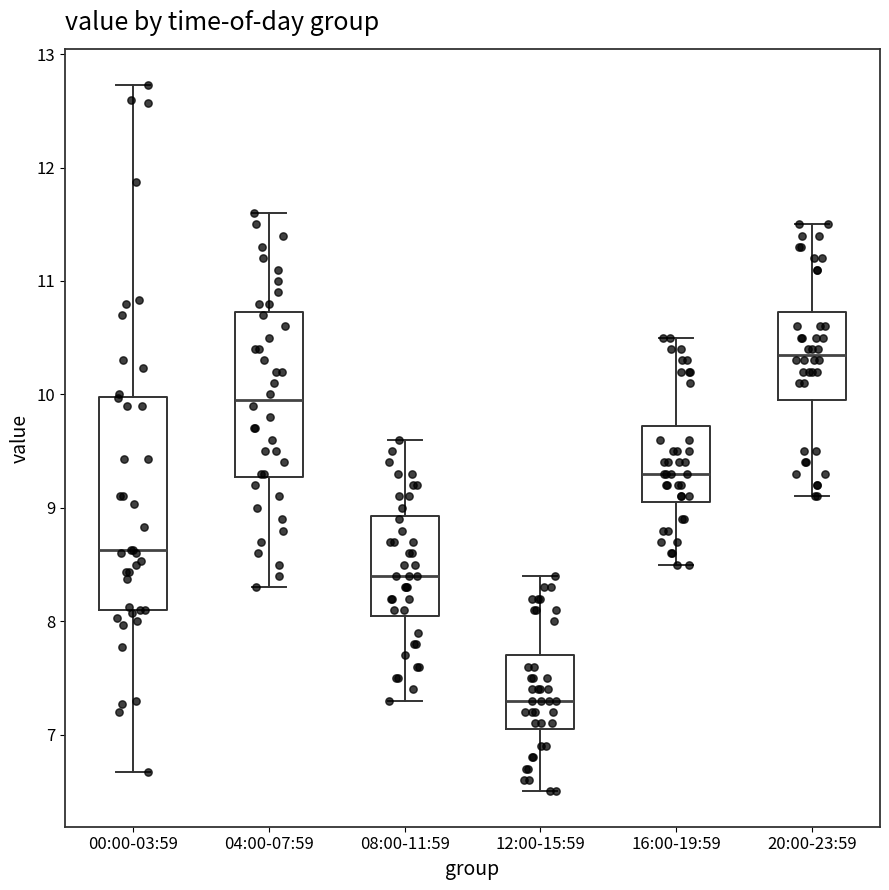

Comparing the boxes themselves (not the whiskers), which one is the tallest?

00:00-03:59